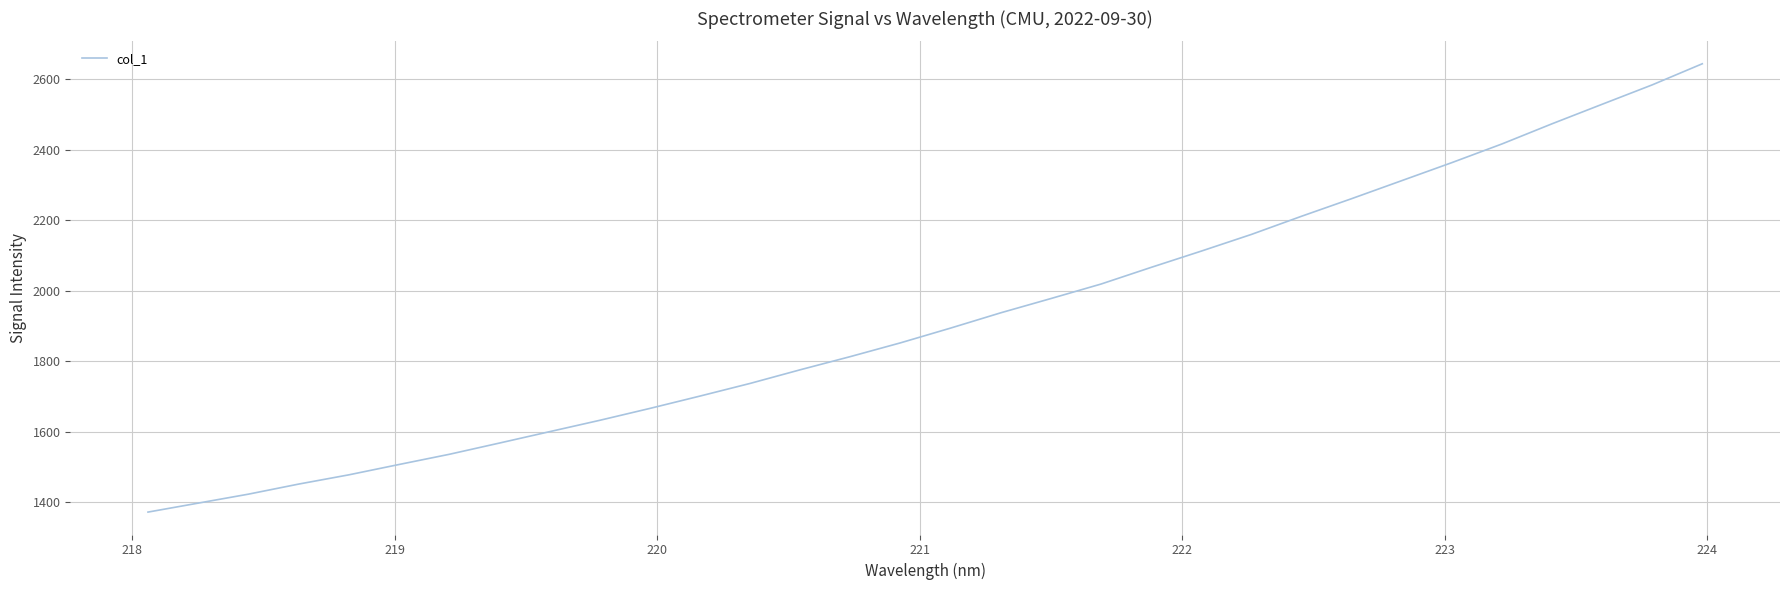

What is the difference between the maximum and minimum values?

1272.8